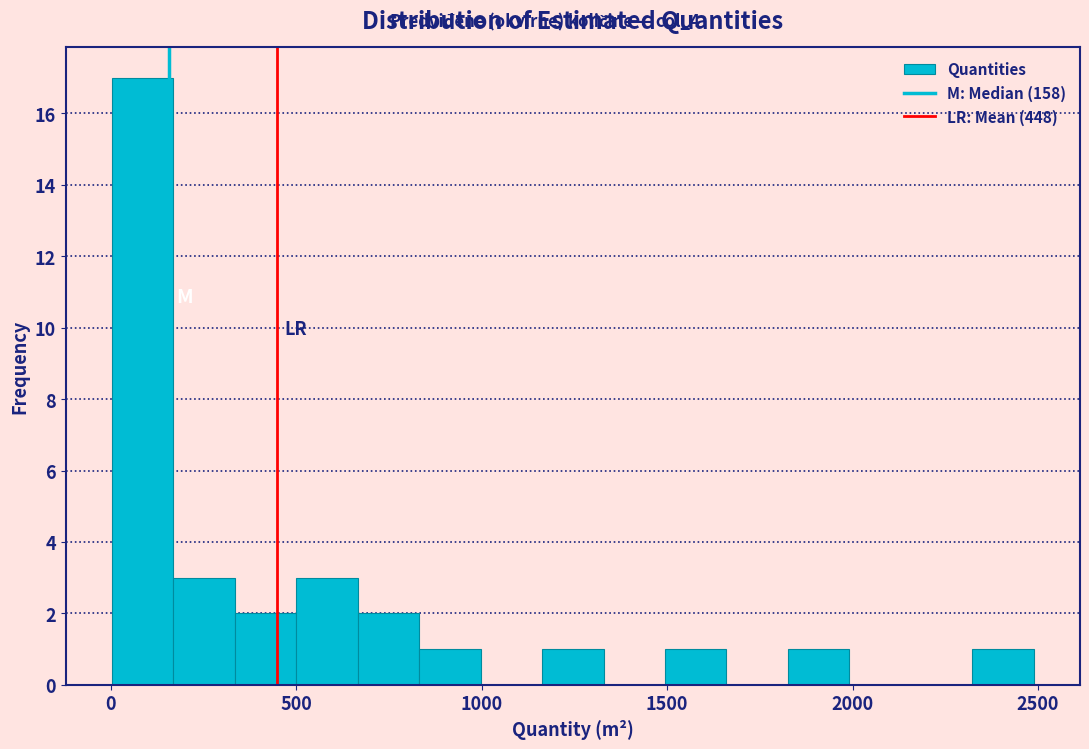

Around what value on the x-axis is the tallest bar? Give the approximate position of its centre, as read against the axis.

100